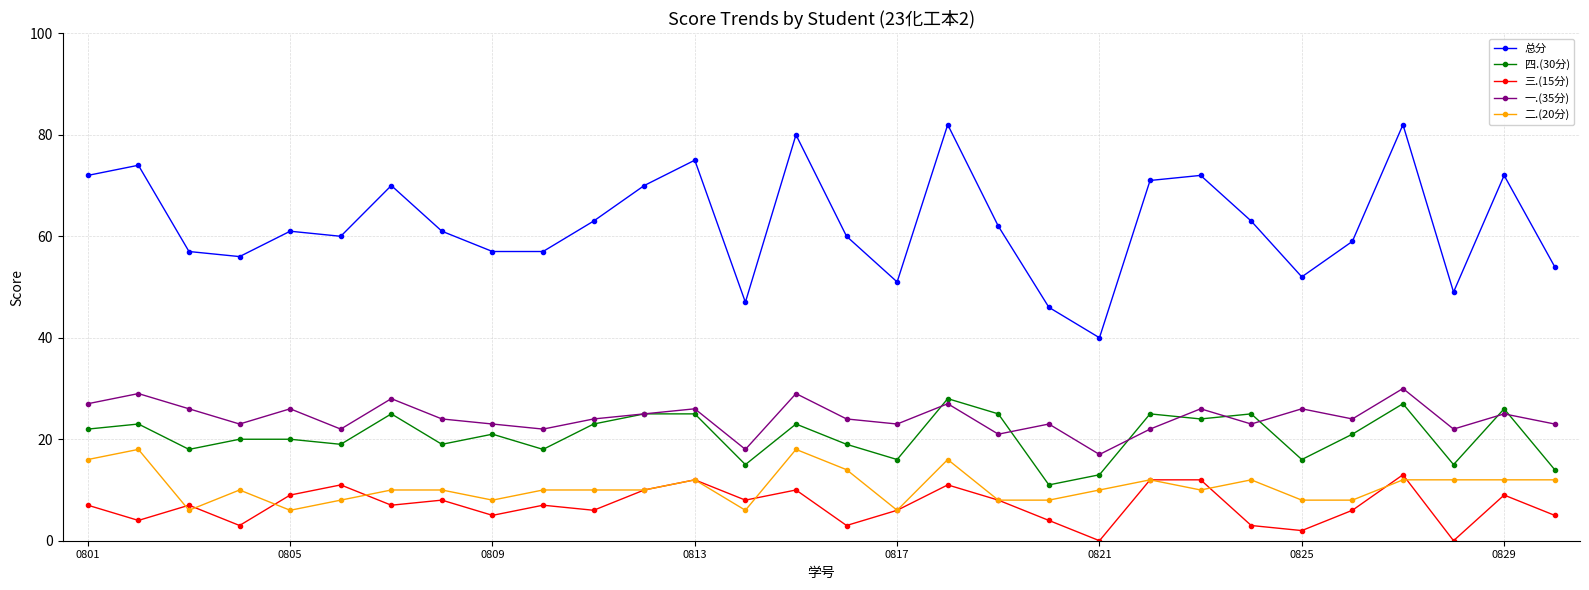

True or false: 一.(35分) and 三.(15分) intersect in this chart.

False